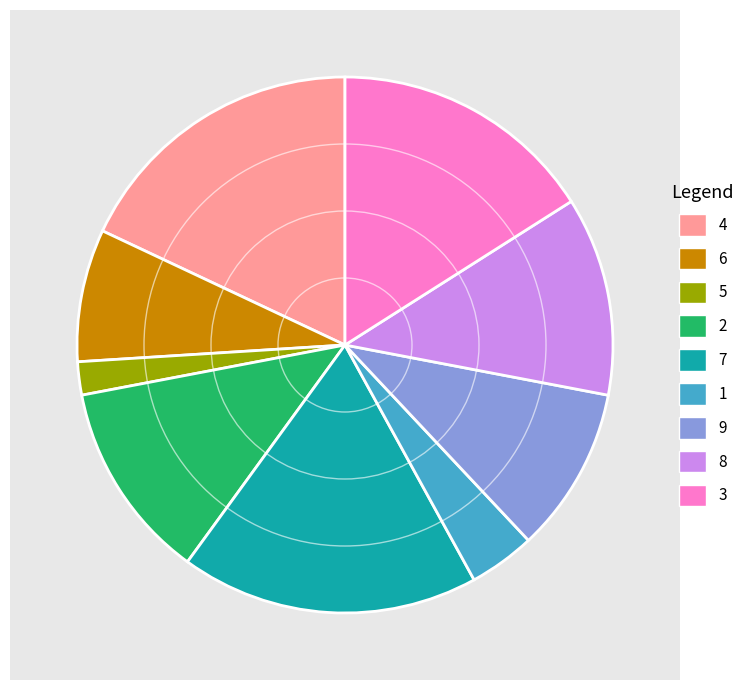

Which slice is the smallest?

5